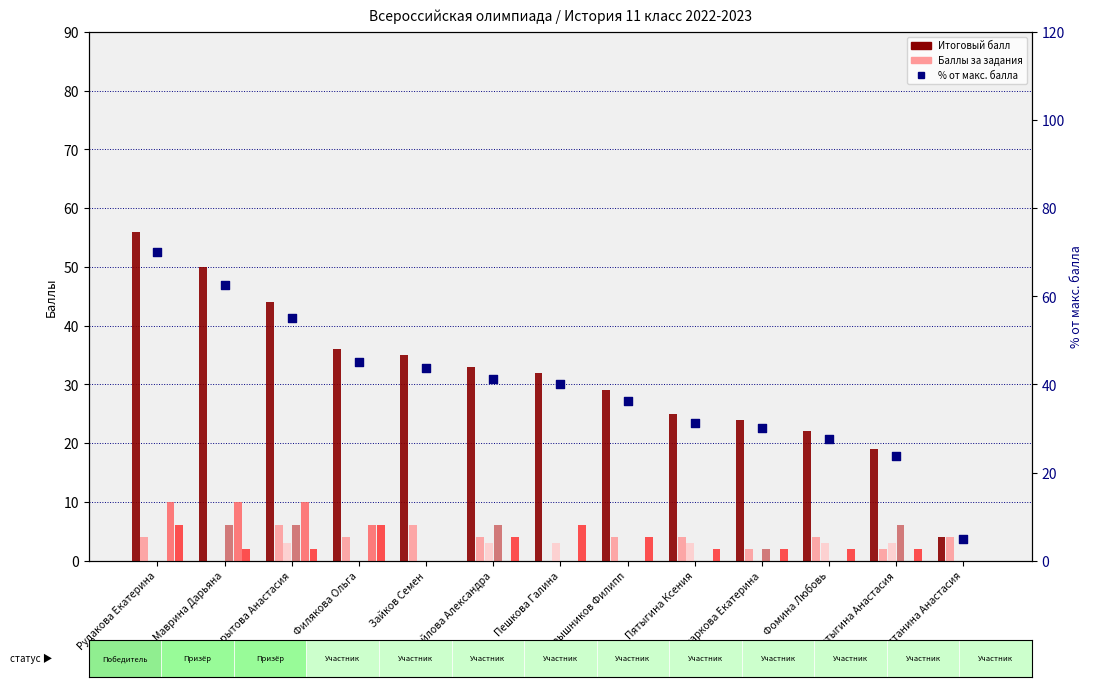

Is the value of Итоговый балл at 5 greater than the value of Задание 1 (макс 6) at 13?

Yes